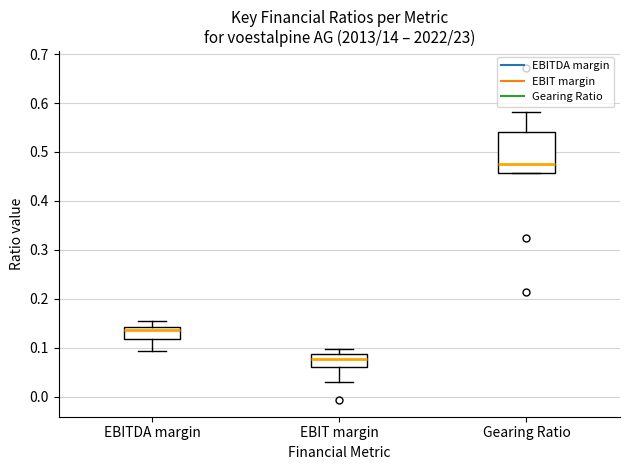

Reading left to right, transcribe this box plot: for each box, give where its median line is, the range the box spans, and where its two whiskers end, as read against the y-axis. The values are not printed on the chart, so give them approximately, as read against the axis.

EBITDA margin: median 0.14 (just below the box's upper edge), box 0.12 to 0.14, whiskers 0.09 to 0.15
EBIT margin: median 0.08, box 0.06 to 0.09, whiskers 0.03 to 0.10
Gearing Ratio: median 0.48, box 0.46 to 0.54, whiskers 0.46 to 0.58